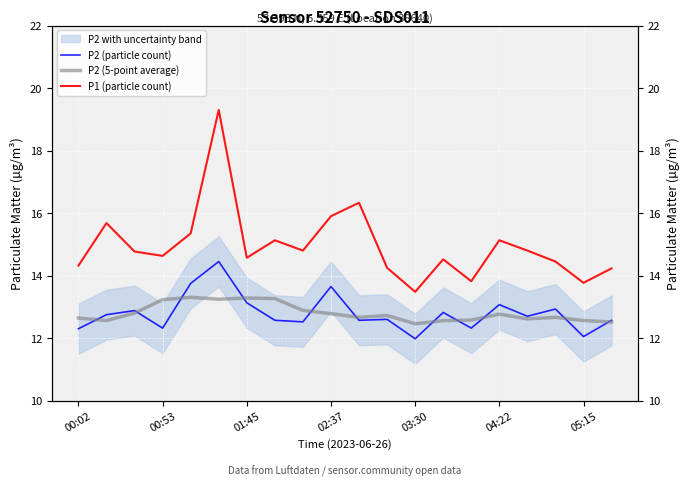

The P2 (5-point average) series shows 7.8 at 04:22. True or false?

False